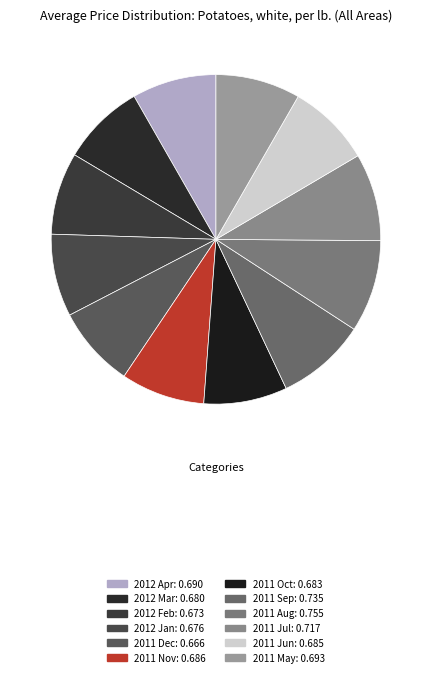

How many slices are in this pie chart?

12